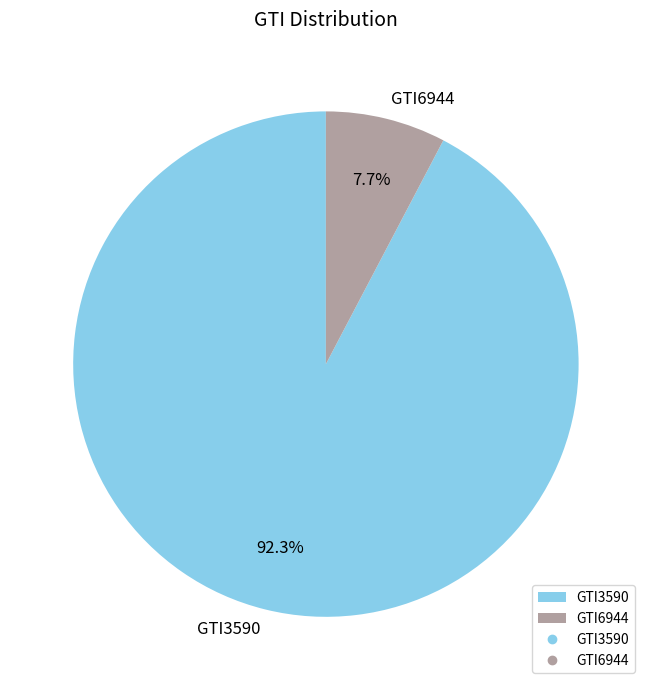

The GTI6944 slice represents 20% of the pie. True or false?

False